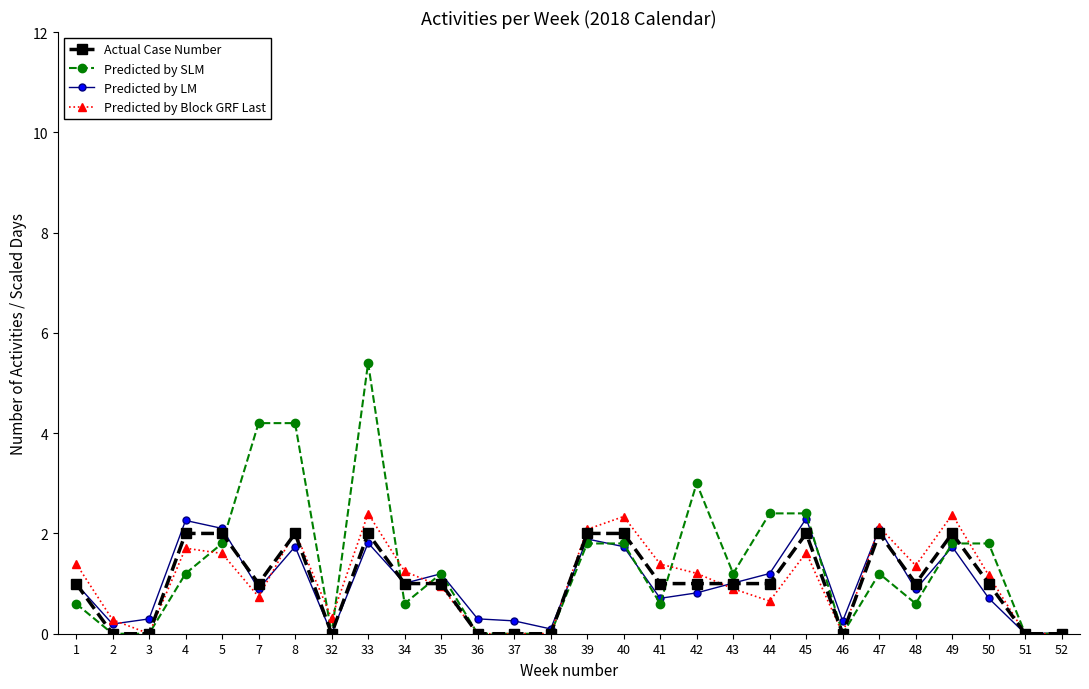

What is the difference between the maximum and minimum values in the Predicted by LM series?

2.3